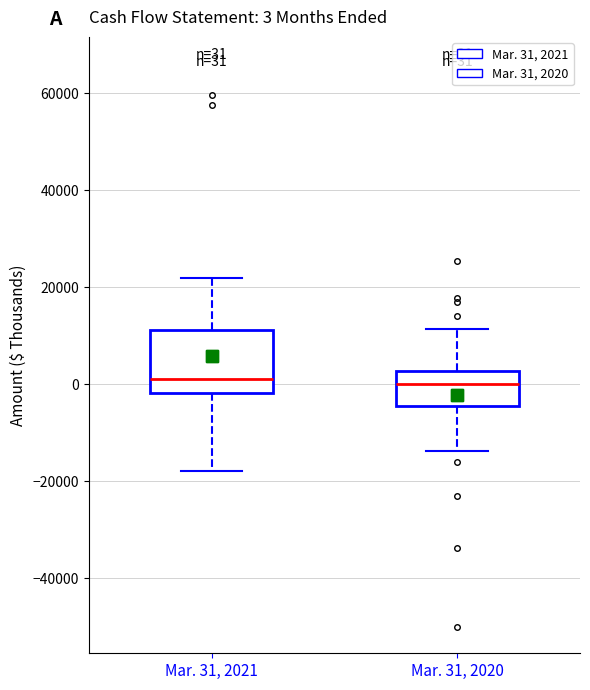

Which box is the tallest, from its lower edge to its upper edge?

Mar. 31, 2021